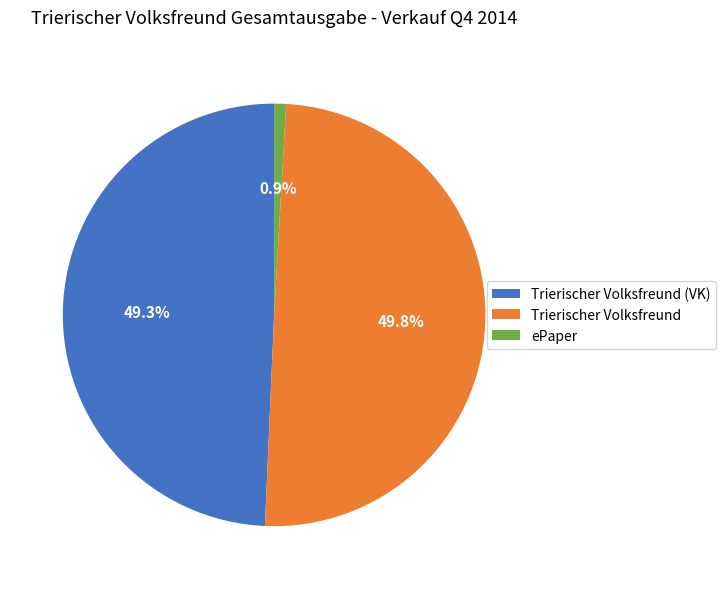

What percentage is the ePaper slice, to the nearest percent?

1%